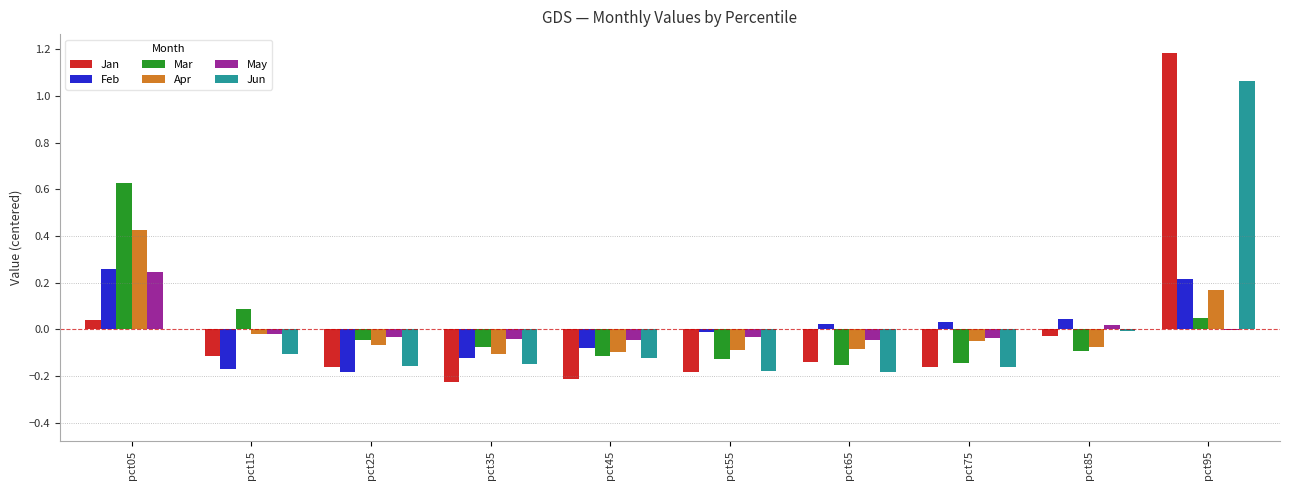

At which category is the sum across all series the highest?

pct95